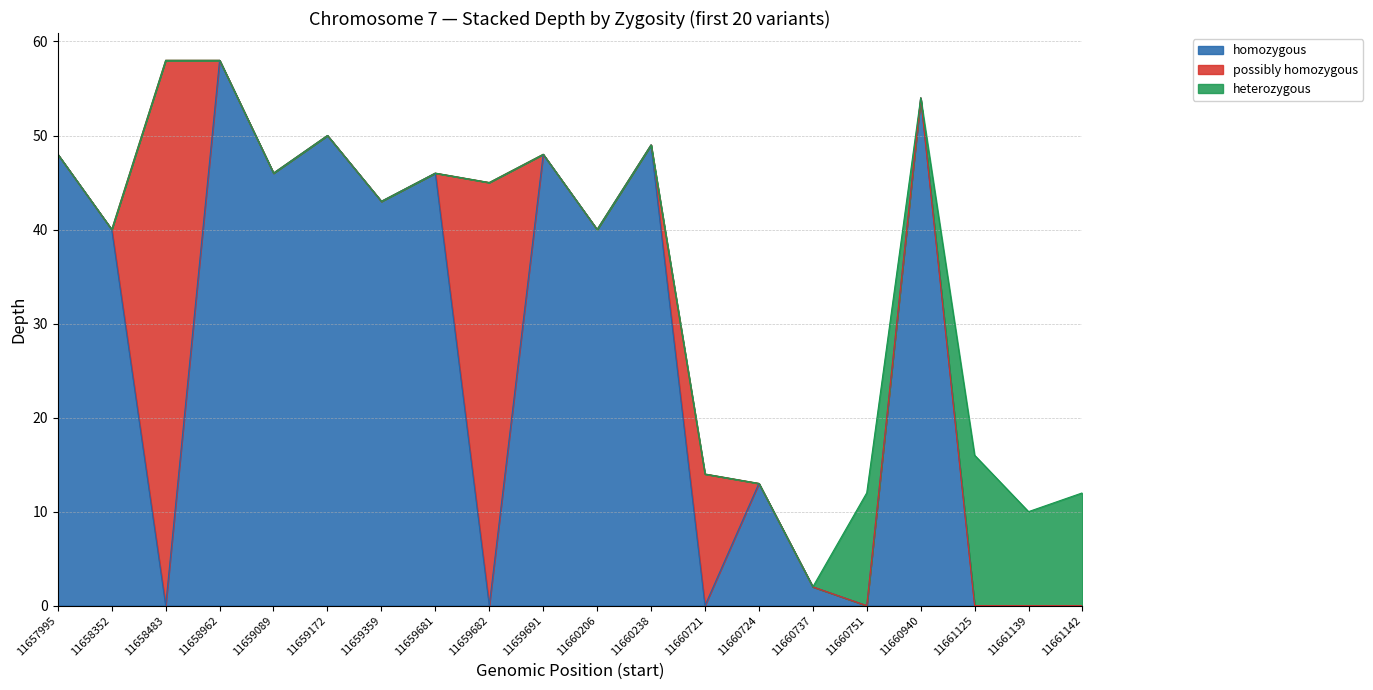

Which has a higher value, 11660724 or 11659691?

11659691